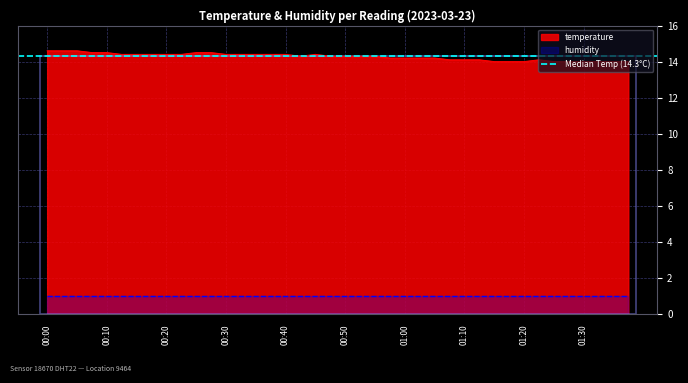

Rank the categories by value from lowest to highest.

01:15, 01:17, 01:20, 01:25, 01:27, 01:30, 01:32, 01:35, 01:37, 01:08, 01:10, 01:12, 01:22, 00:58, 01:00, 01:03, 01:05, 00:43, 00:48, 00:50, 00:53, 00:55, 00:13, 00:15, 00:18, 00:20, 00:23, 00:30, 00:33, 00:35, 00:38, 00:40, 00:45, 00:08, 00:10, 00:25, 00:28, 00:00, 00:03, 00:05